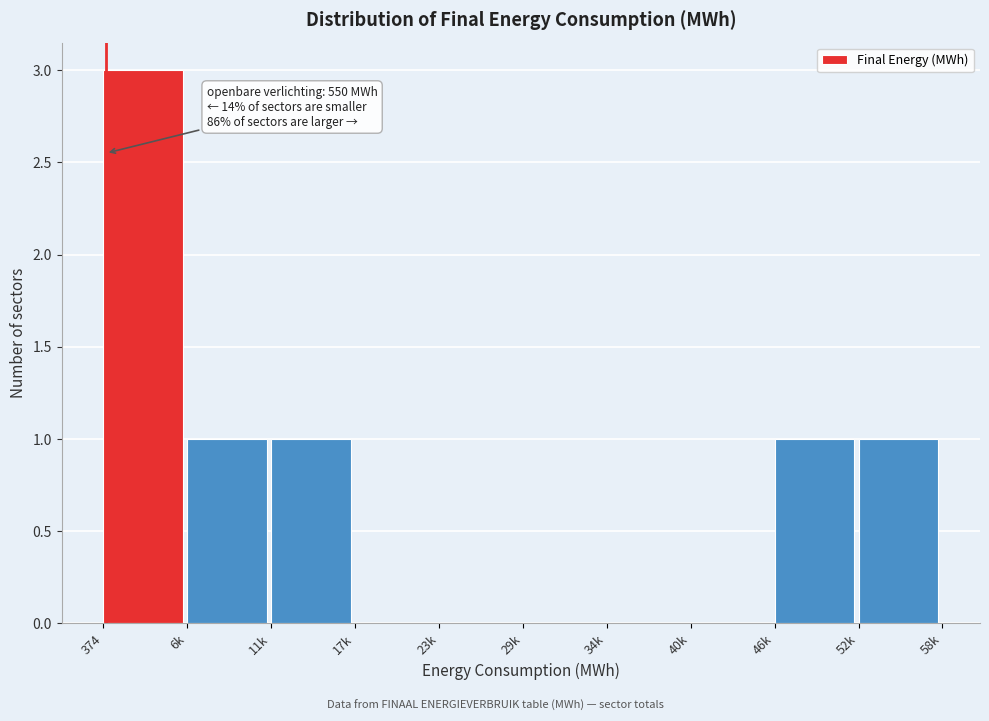

Reading left to right, extract all data points from this chart.

374=3	6k=1	11k=1	17k=0	23k=0	29k=0	34k=0	40k=0	46k=1	52k=1